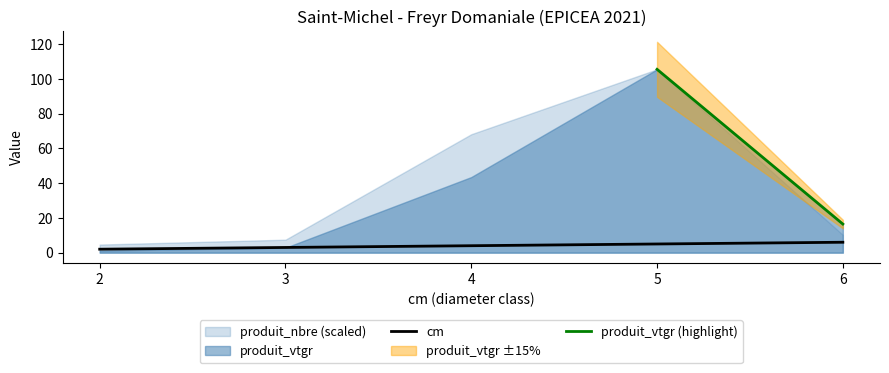

What is the difference between the produit_nbre values at 5 and 4?

40.0